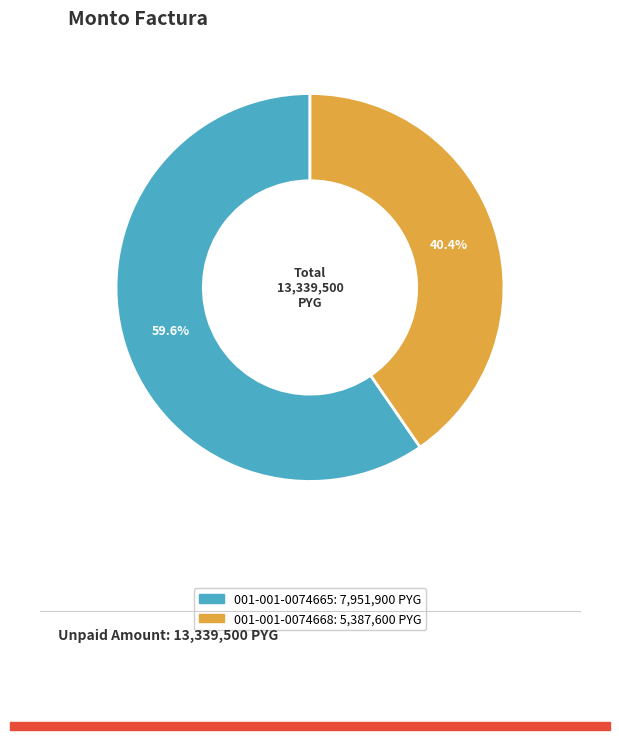

Count the number of slices in the pie.

2